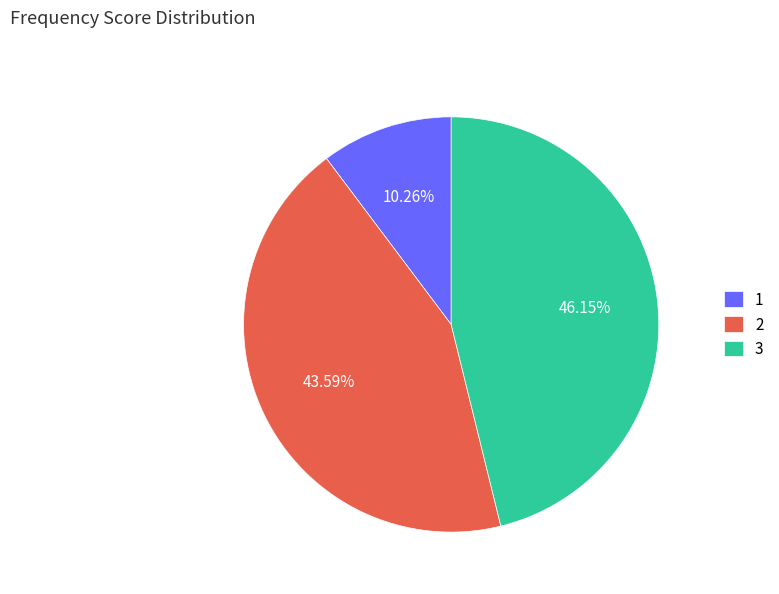

What is the ratio of the value at 3 to the value at 2?

1.1